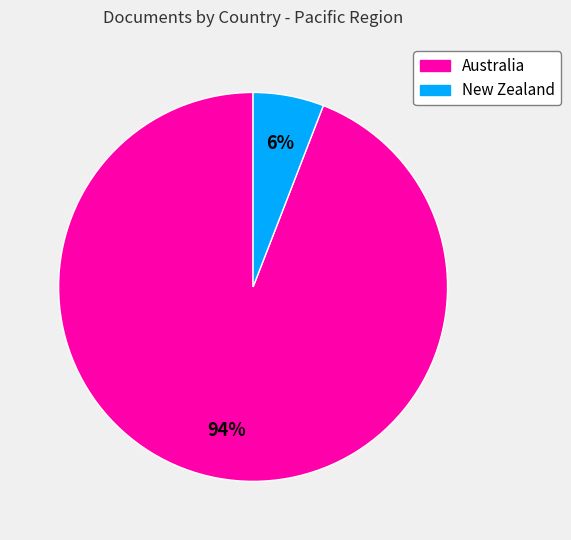

What is the smallest slice in the pie chart?

New Zealand